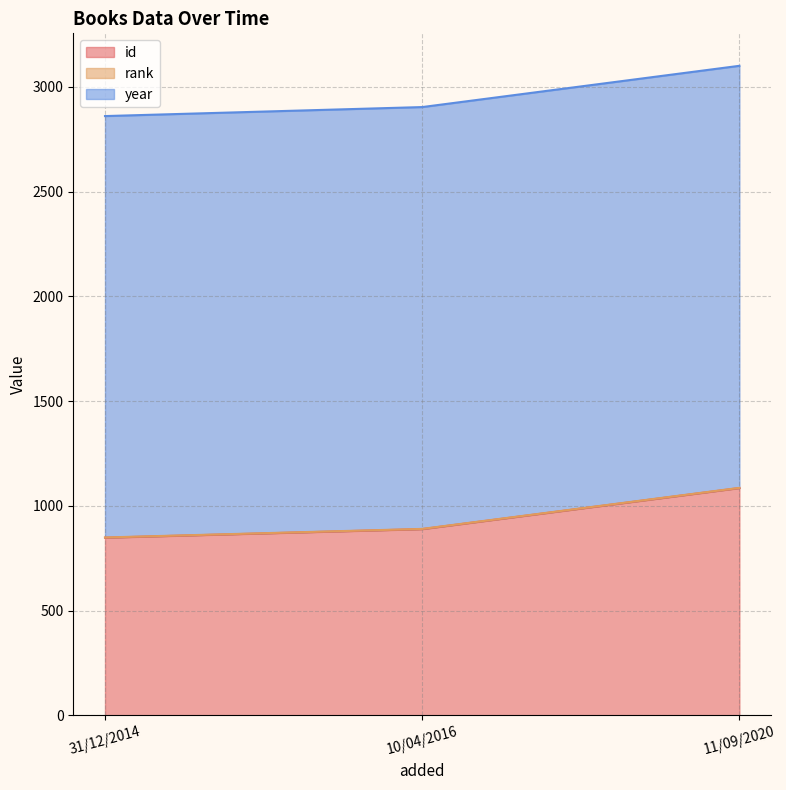

Between 10/04/2016 and 11/09/2020, which series saw the biggest shift?

id